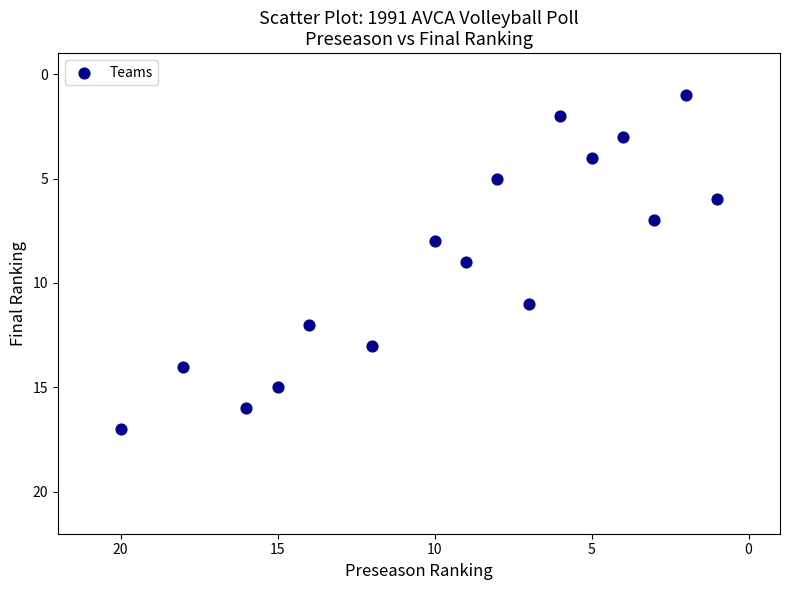

What is the range of Y values (max minus min)?

16